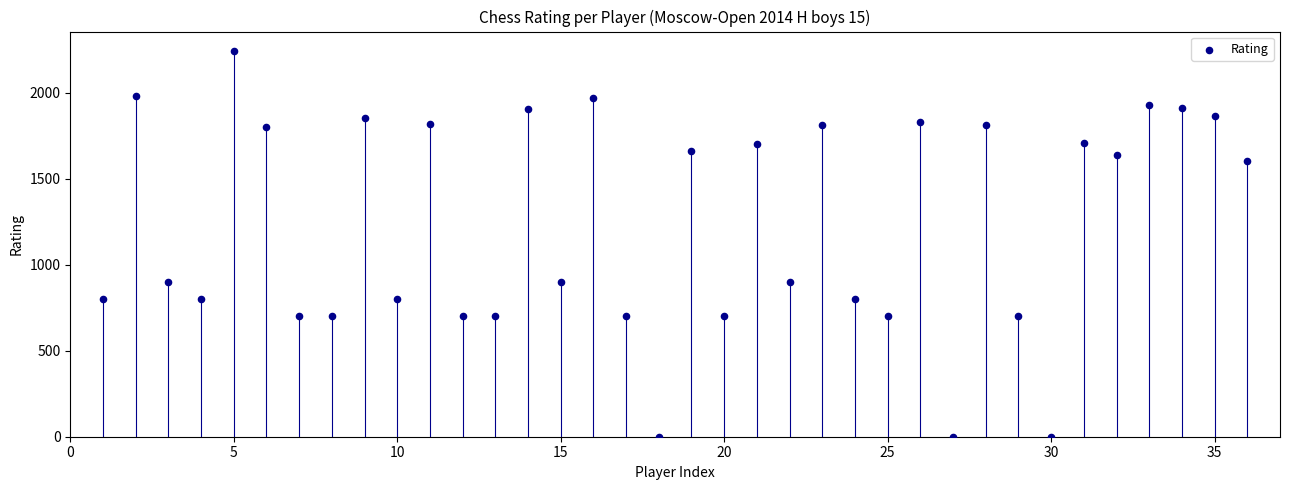

What is the range of Y values (max minus min)?

2244